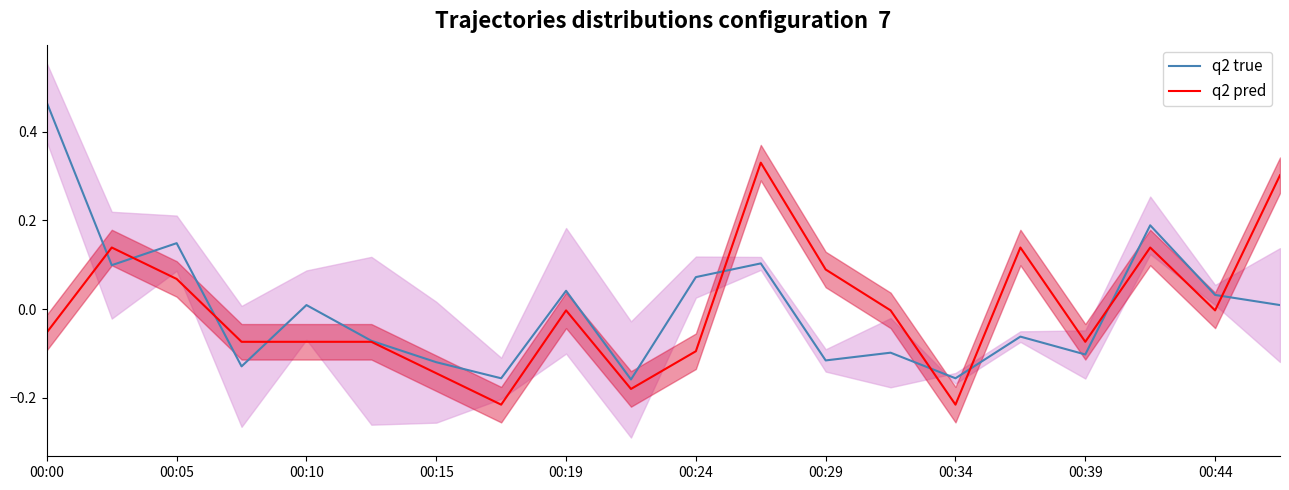

What is the maximum value shown in the chart?

0.5